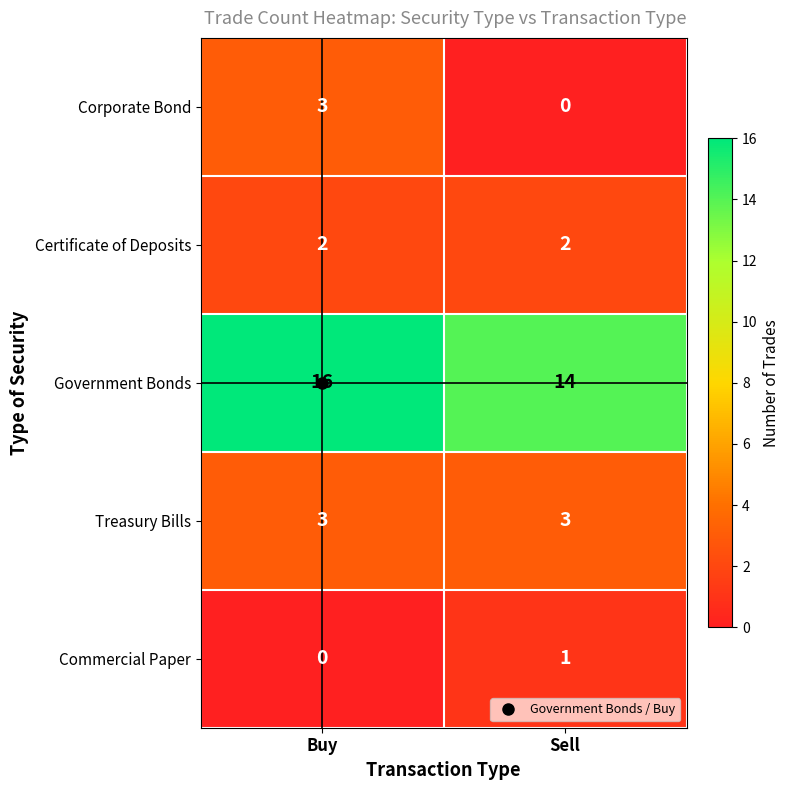

Which series has the widest spread of values?

Corporate Bond